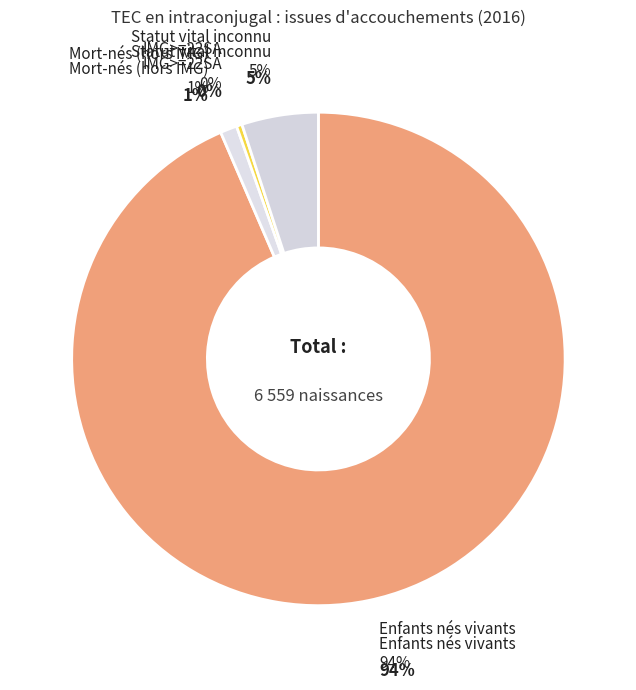

How much of the chart is everything except Enfants nés vivants?

6.5%